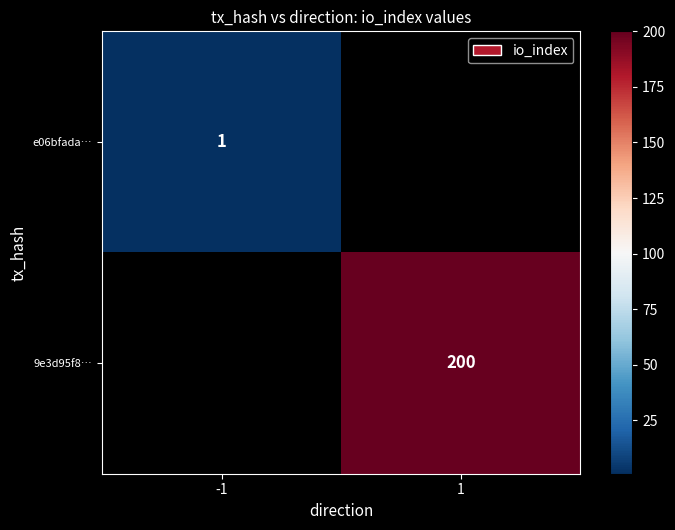

The e06bfada… series shows 1 at -1. True or false?

True